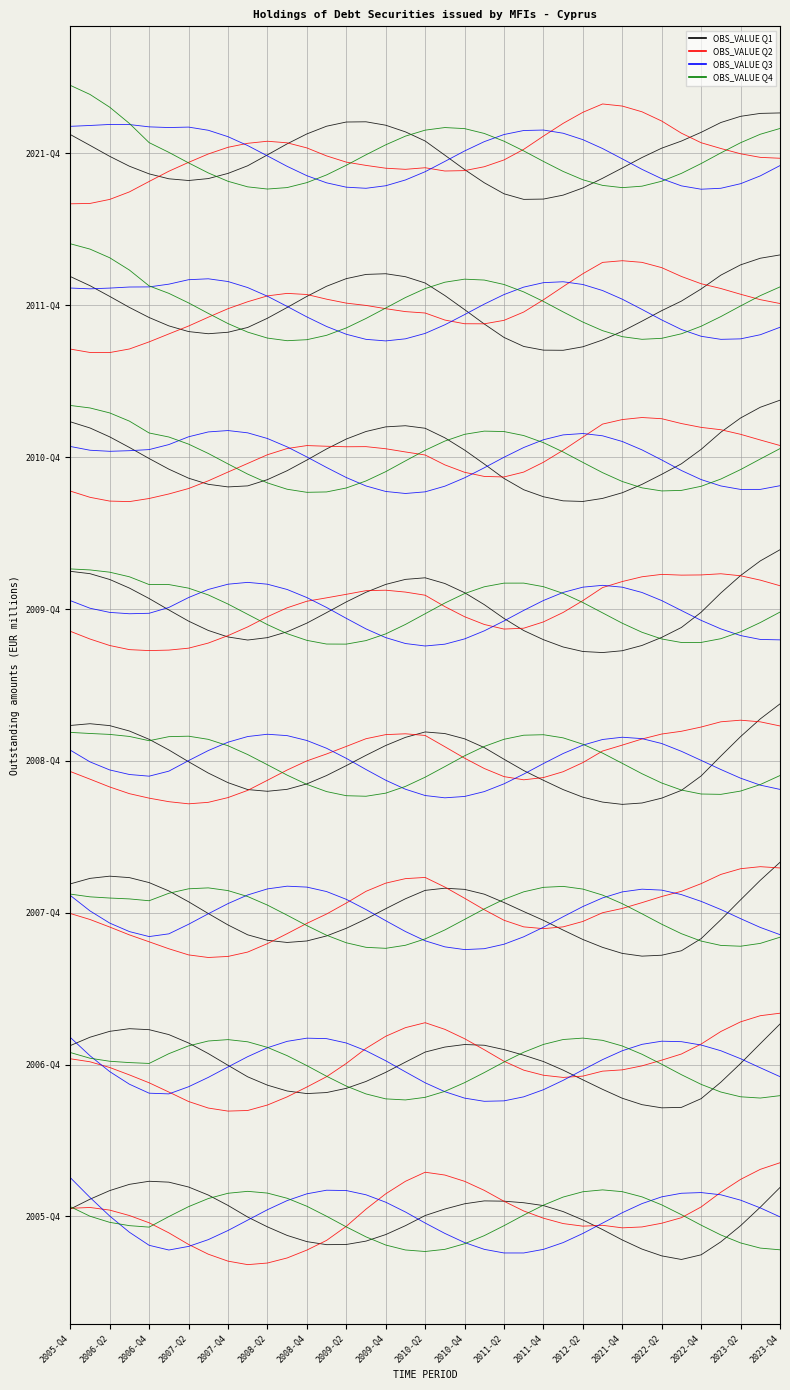

How many values in Series 4 are below zero?

18